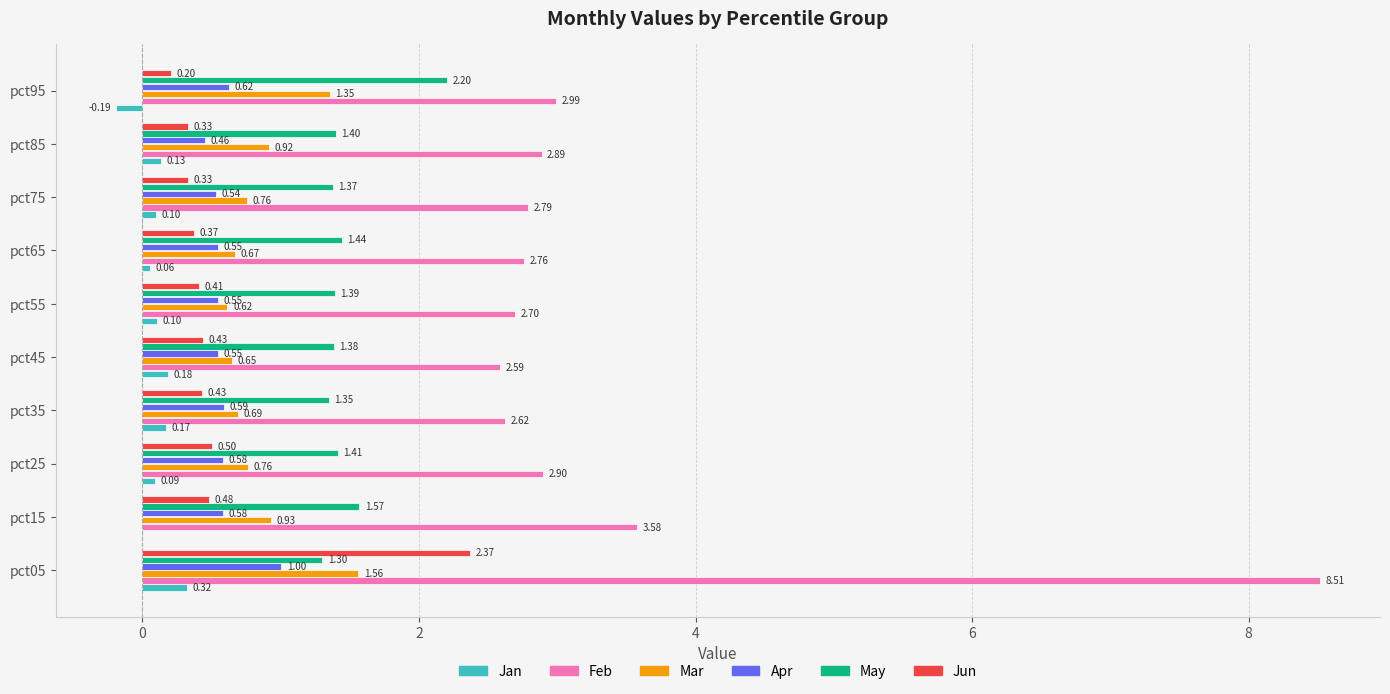

What is the sum of all Apr values?

6.0